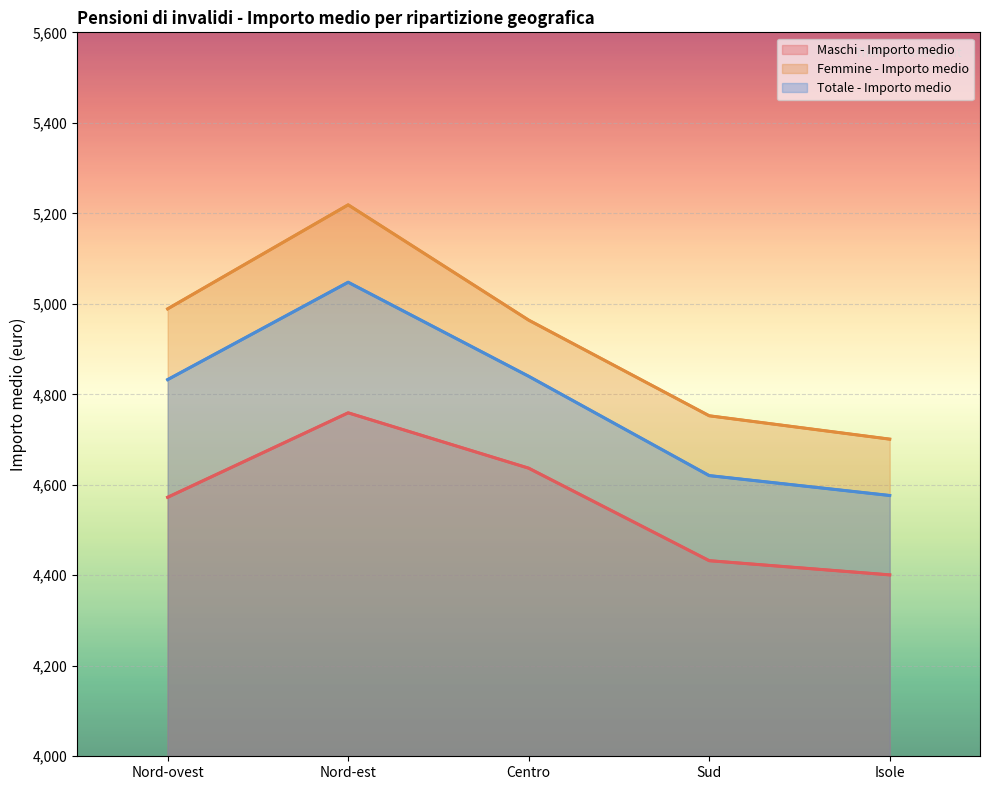

Which category has the highest value across all series?

Nord-est